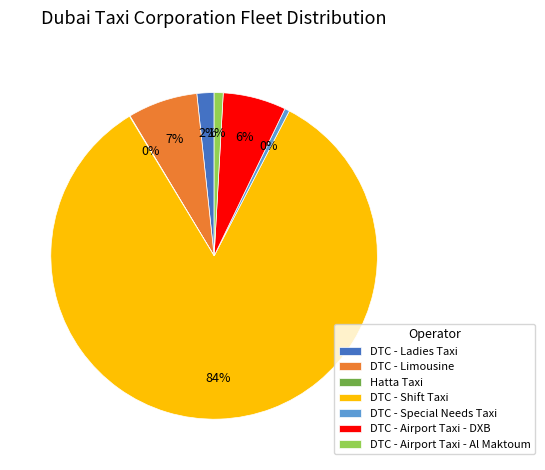

Which category has the biggest portion of the pie?

DTC - Shift Taxi